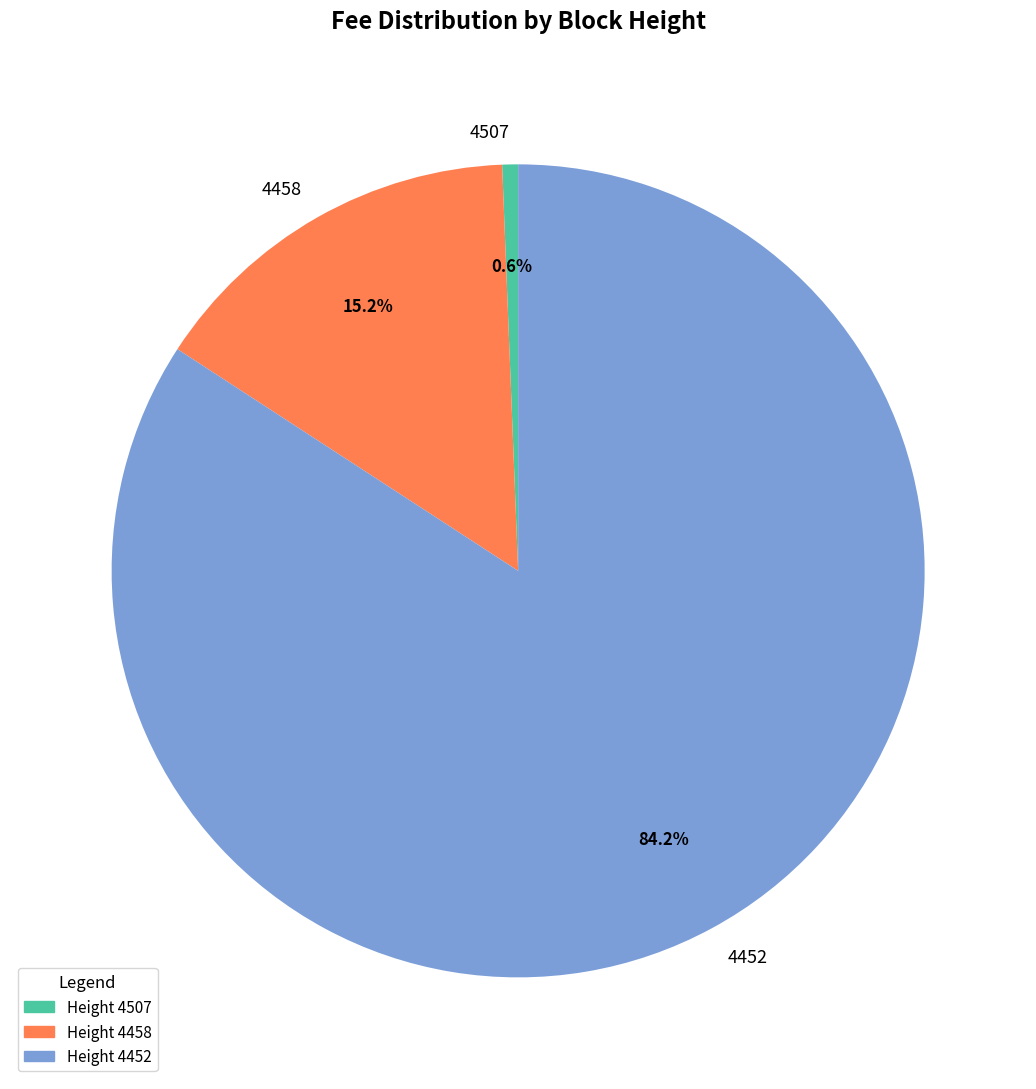

Which category has the biggest portion of the pie?

4452